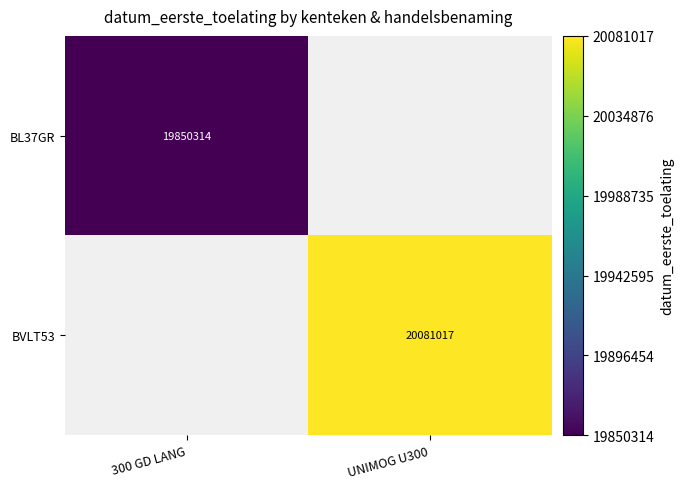

True or false: BL37GR has a value of 27077126 at 300 GD LANG.

False